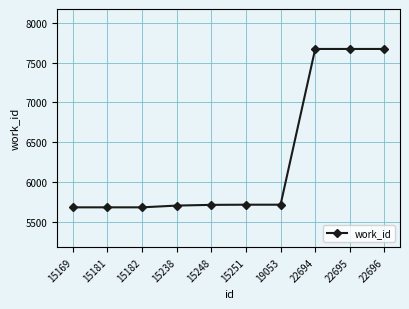

Is it true that the value at 22694 is 7670?

True